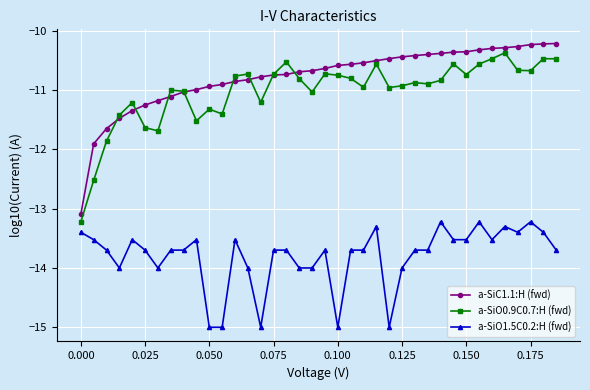

Which series has the widest spread of values?

a-SiC1.1:H (fwd)